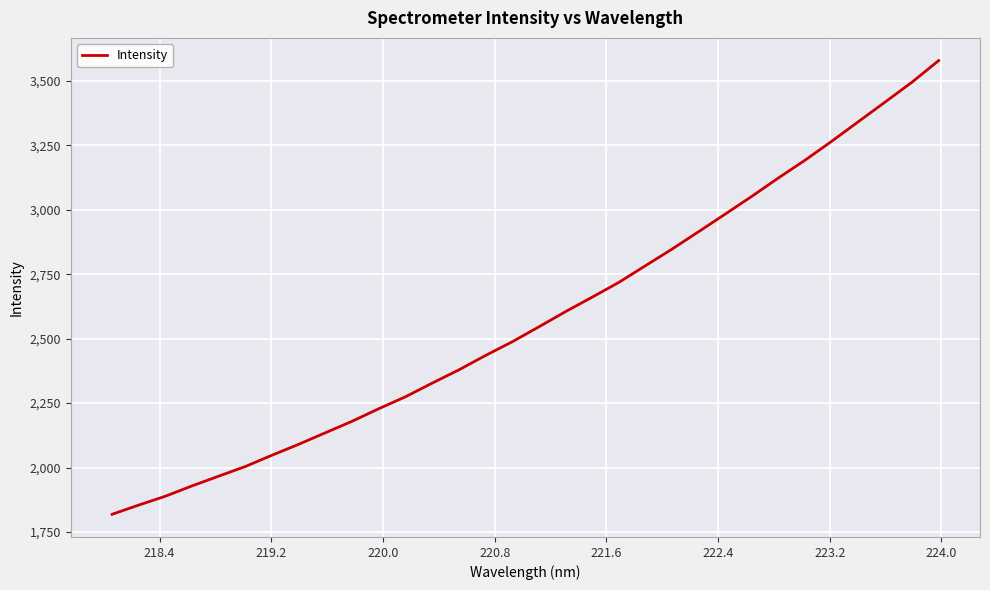

What is the greatest value displayed?

3579.1